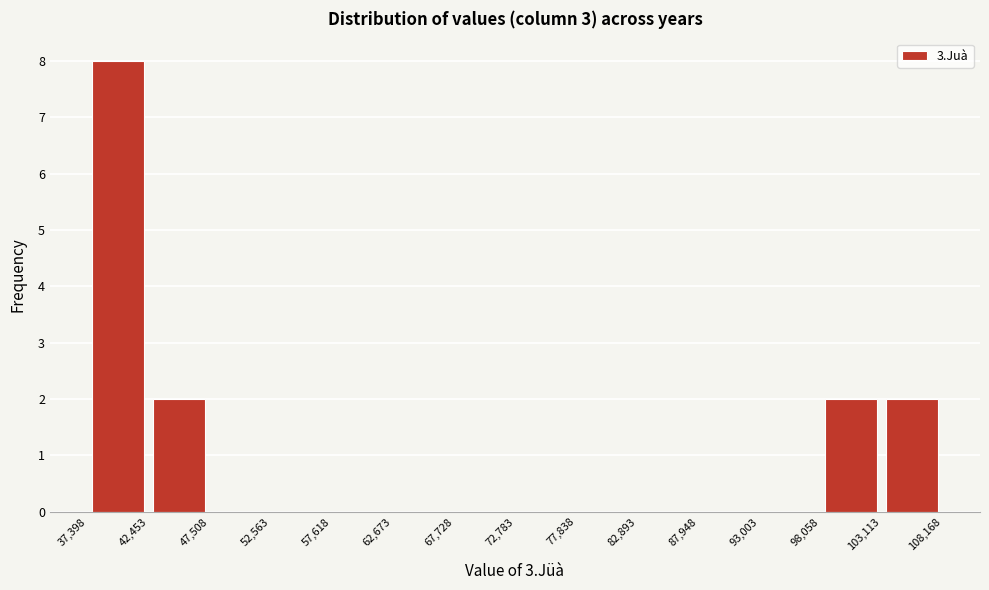

Reading left to right, list every bar in this chart as the range it spans on the x-axis followed by its height. The values are not printed on the chart, so give them approximately, as read against the axis.

37,398 to 42,453: 8
42,453 to 47,508: 2
47,508 to 52,563: 0
52,563 to 57,618: 0
57,618 to 62,673: 0
62,673 to 67,728: 0
67,728 to 72,783: 0
72,783 to 77,838: 0
77,838 to 82,893: 0
82,893 to 87,948: 0
87,948 to 93,003: 0
93,003 to 98,058: 0
98,058 to 103,113: 2
103,113 to 108,168: 2